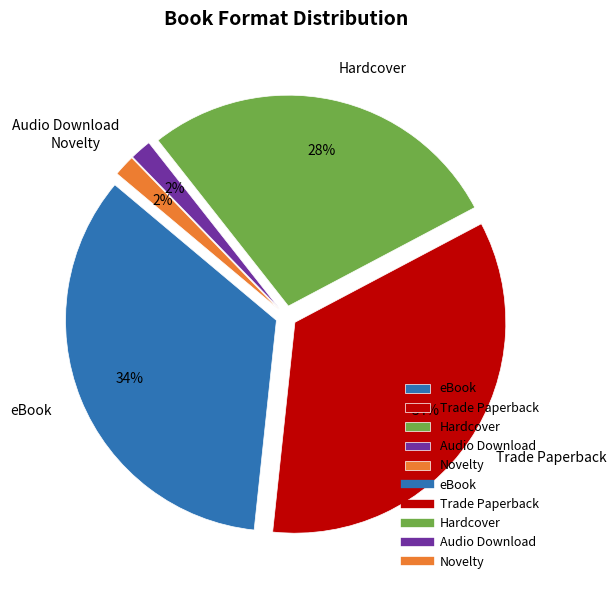

What percentage is NOT represented by Hardcover?

72.1%